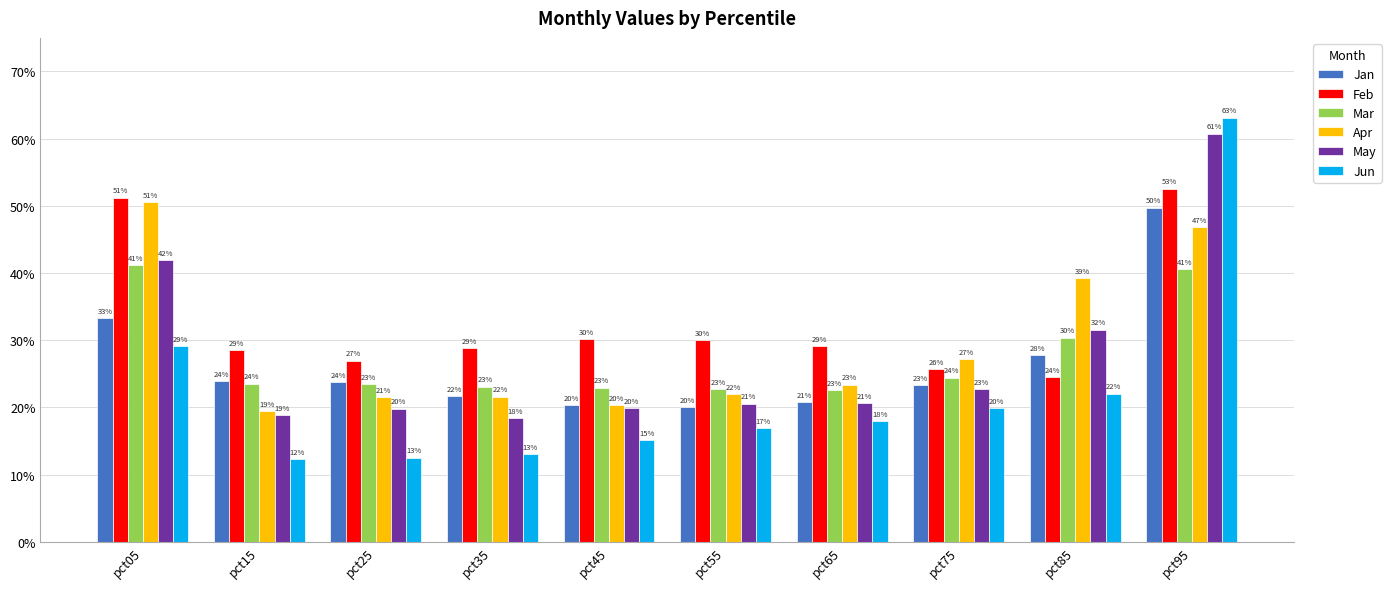

Does the chart contain stacked bars?

No